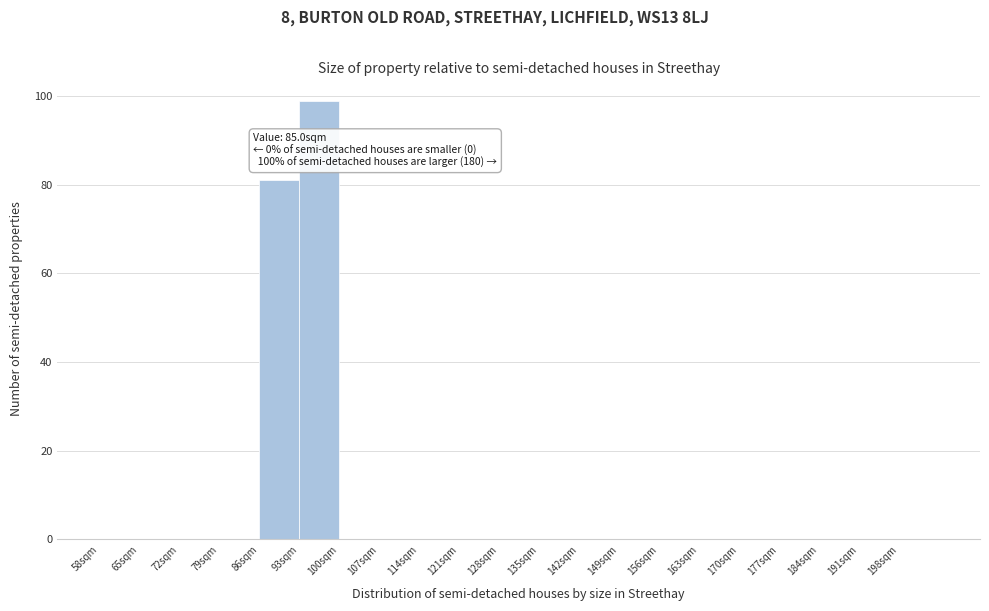

Over which range of the x-axis is the bar tallest?

93 to 100